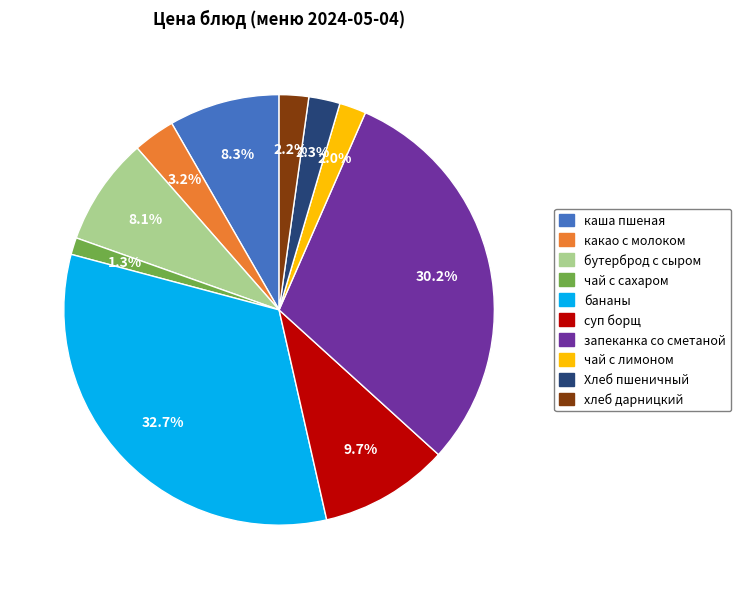

Which slice is the smallest?

чай с сахаром